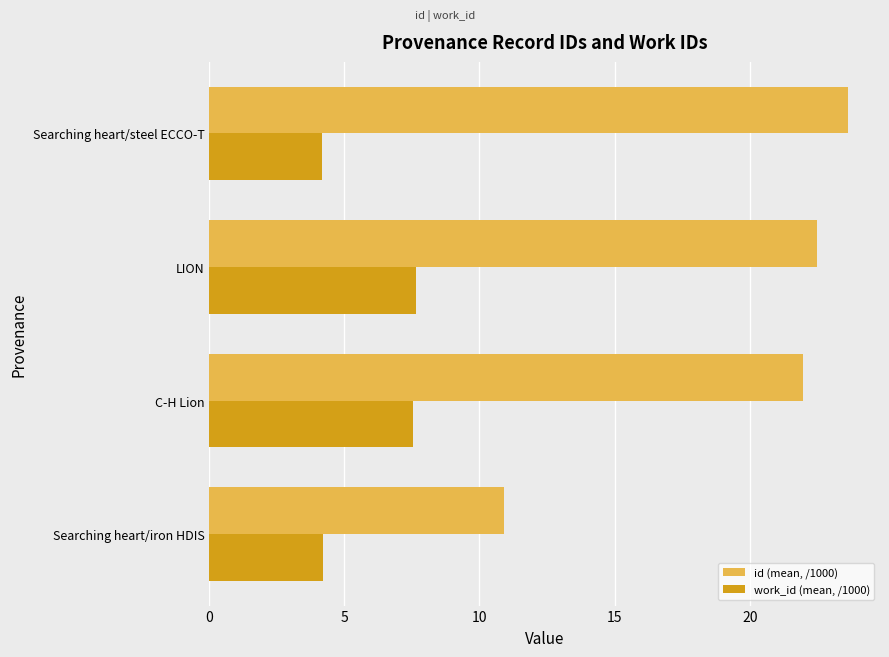

Where is id (mean, /1000) nearest to the value 17?

C-H Lion